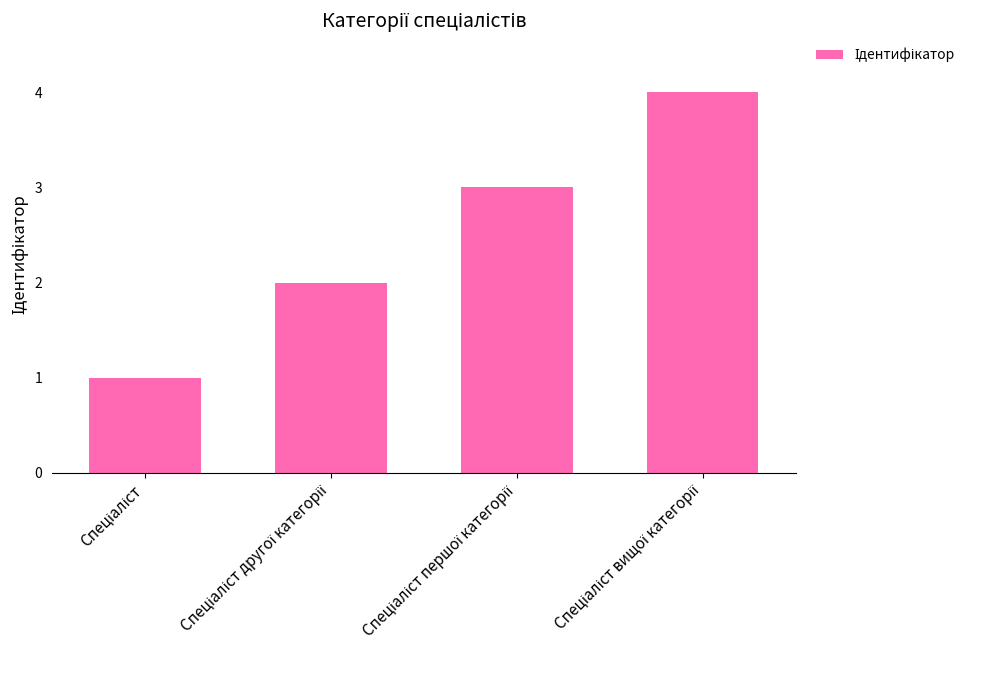

How many series are shown in this chart?

1